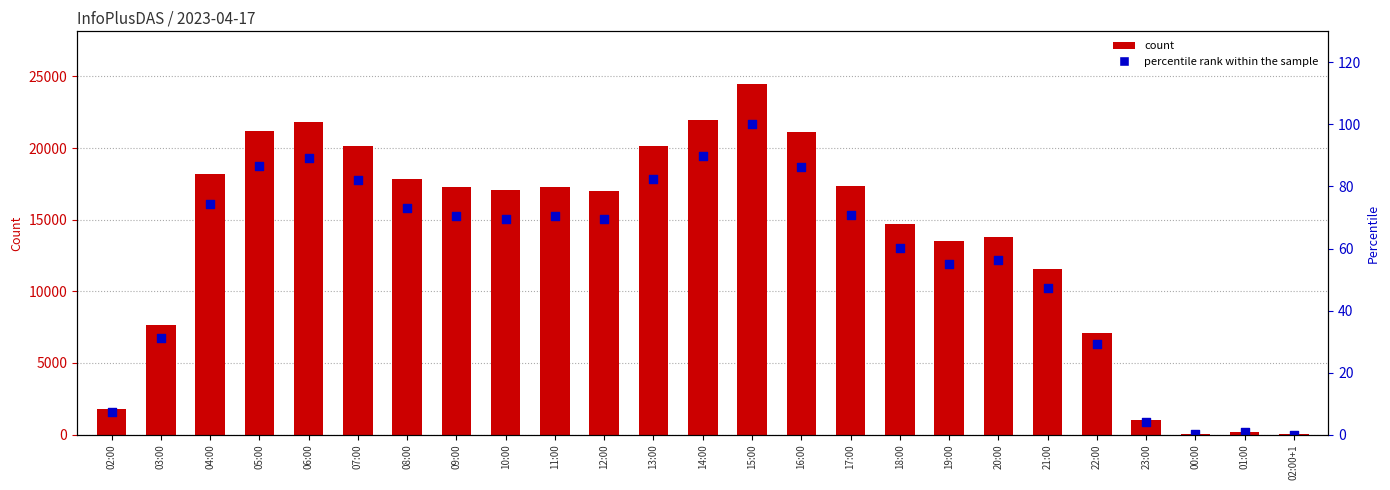

What is the total value across all series at 18:00?

14786.2